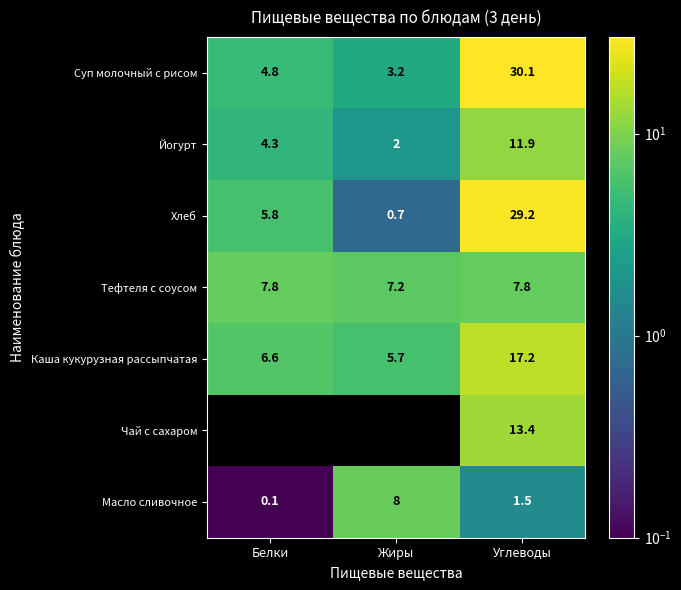

Rank the series by their maximum value, from highest to lowest.

Суп молочный с рисом, Хлеб, Каша кукурузная рассыпчатая, Чай с сахаром, Йогурт, Масло сливочное, Тефтеля с соусом